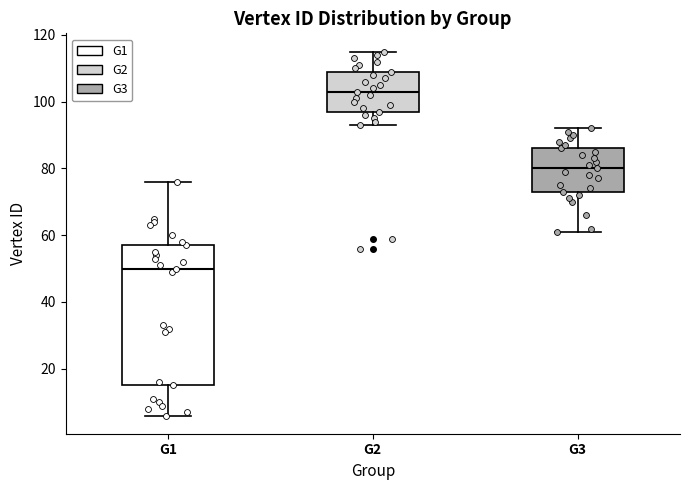

Which box is the tallest, from its lower edge to its upper edge?

G1